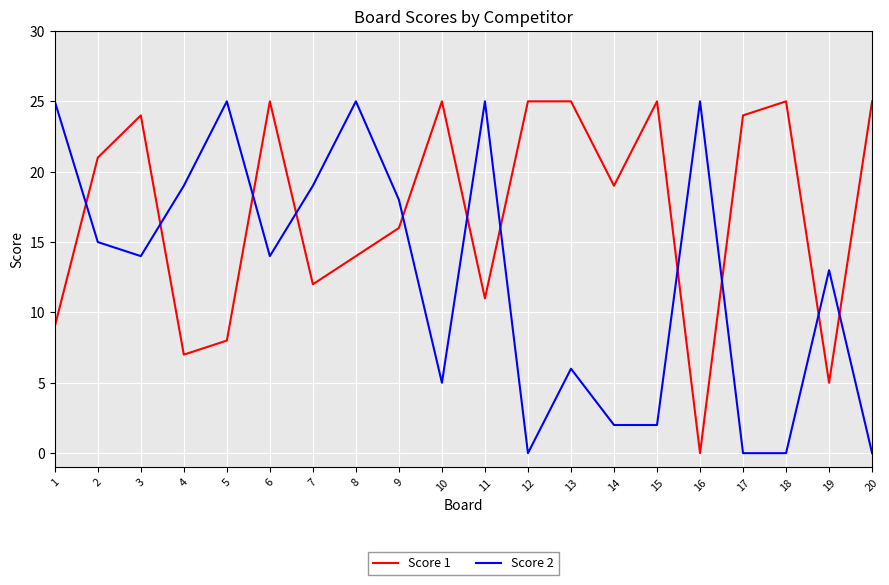

List the series in order of their overall mean, highest first.

Score 1, Score 2